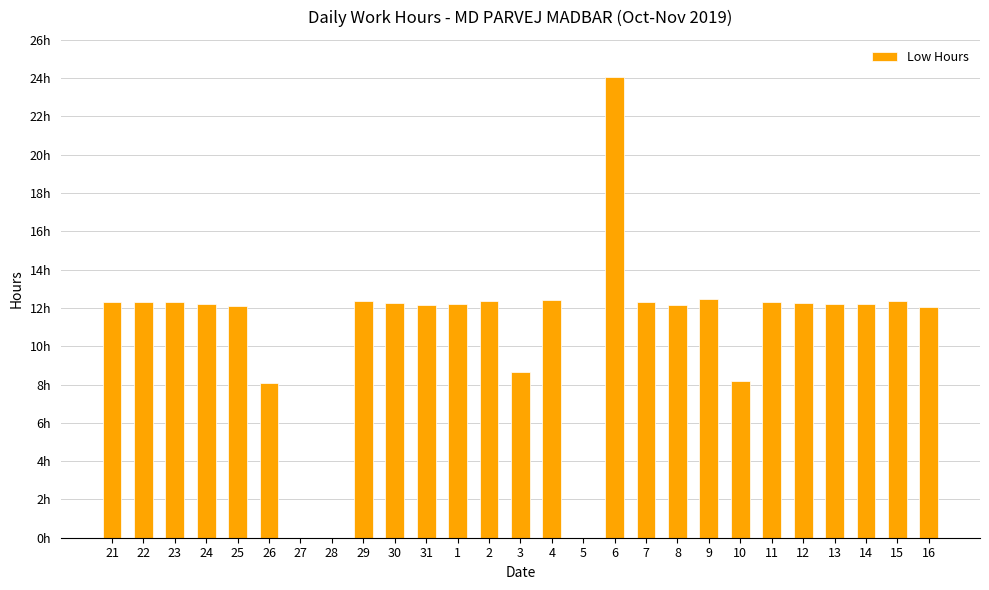

Are the bars horizontal?

No